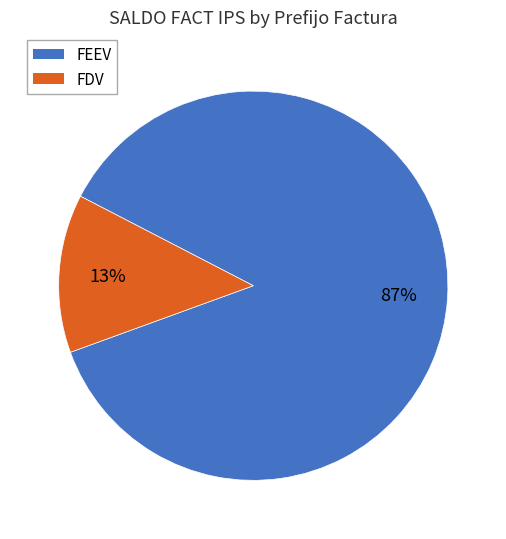

Rank the categories by value from lowest to highest.

FDV, FEEV